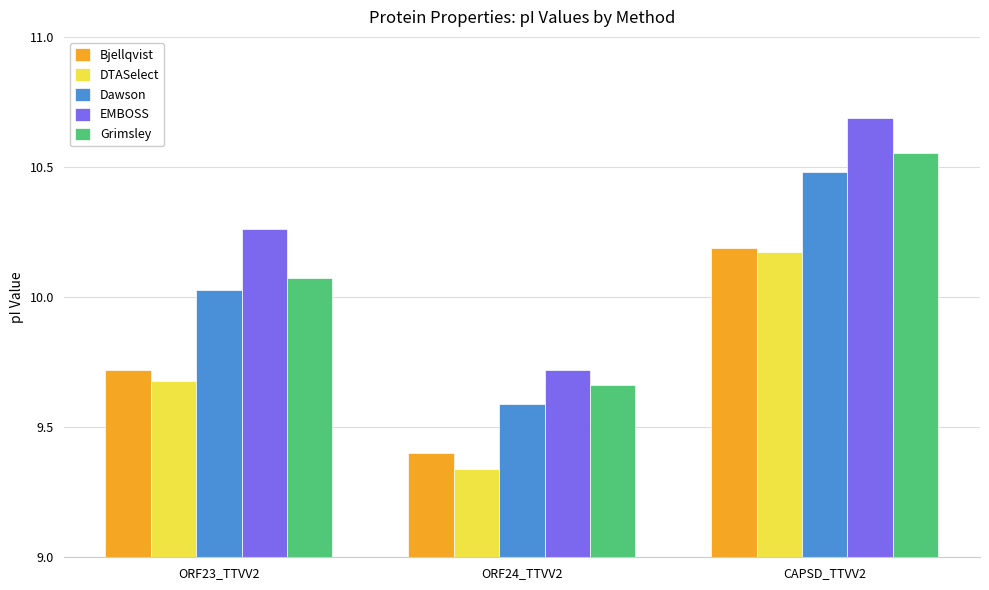

How many groups of bars are there?

3